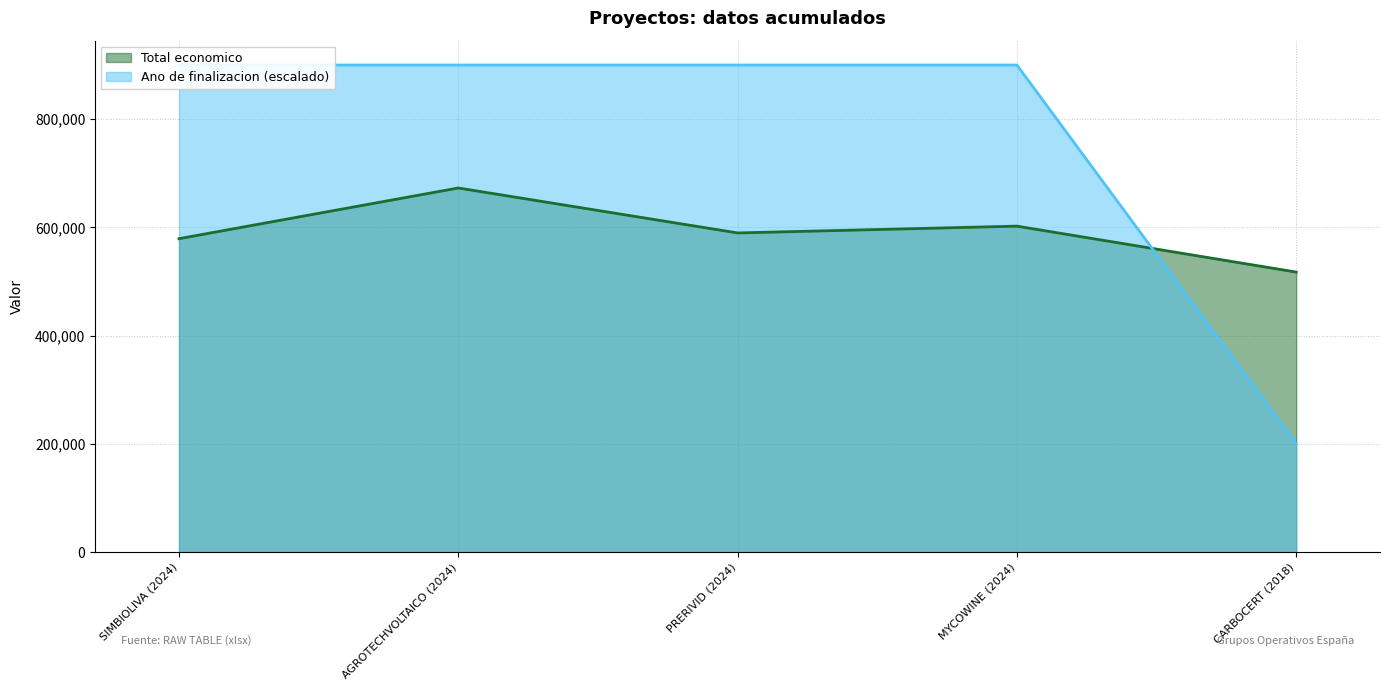

Does the chart display data point markers on the line(s)?

No